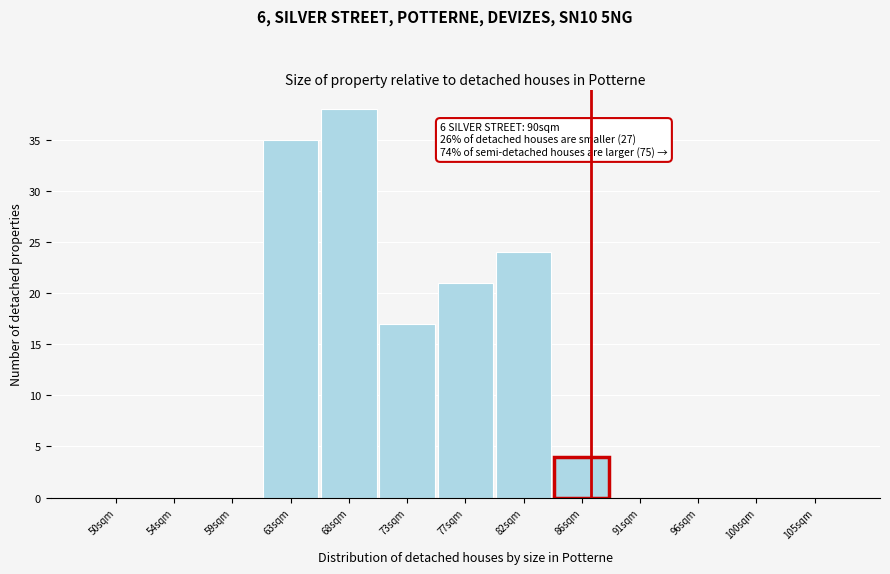

Reading left to right, what are all the values shown in this chart?

50sqm=0	54sqm=0	59sqm=0	63sqm=35	68sqm=38	73sqm=17	77sqm=21	82sqm=24	86sqm=4	91sqm=0	96sqm=0	100sqm=0	105sqm=0